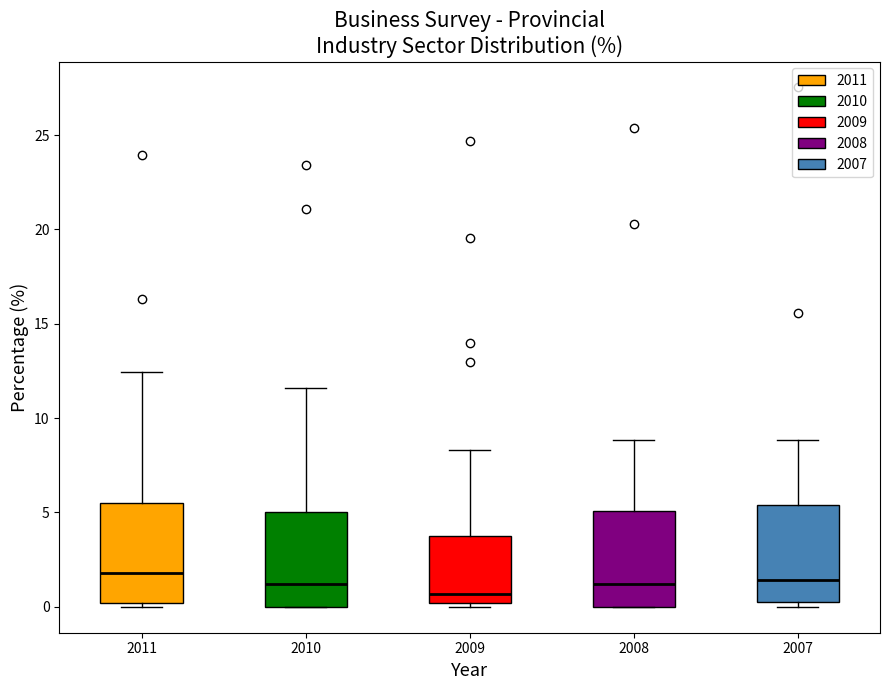

Where is the lower edge of the box at x = 2008 on the y-axis? The values are not printed on the chart, so give them approximately, as read against the axis.

0.0